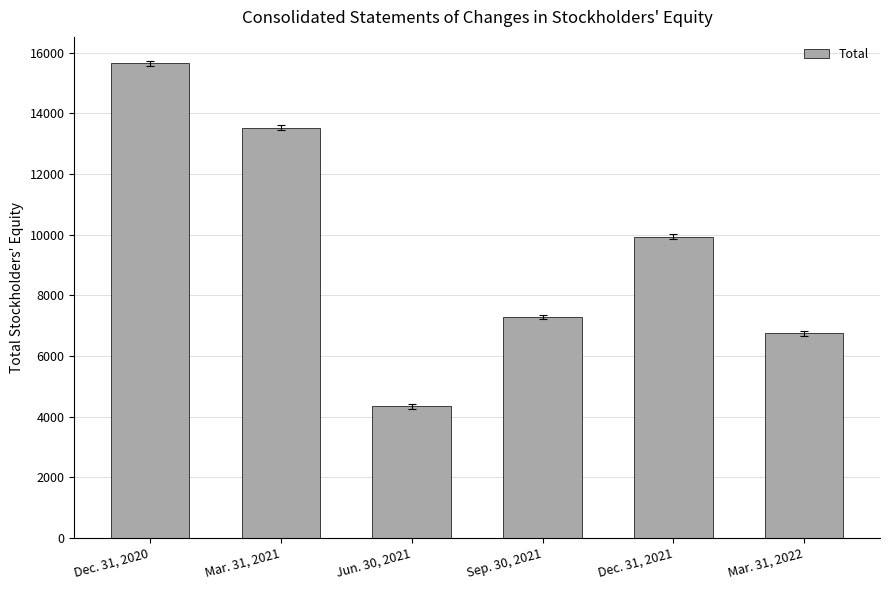

At which category does the chart reach its minimum across all series?

Jun. 30, 2021